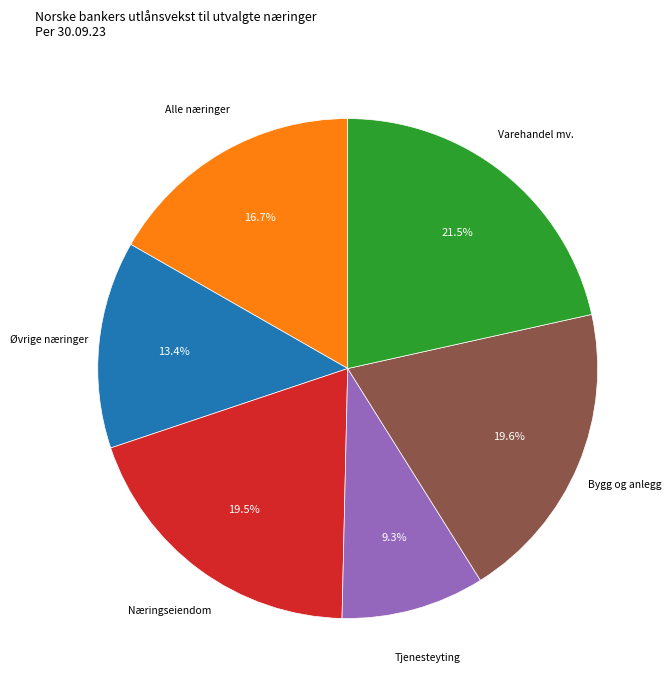

Is there any slice that represents more than half of the pie?

No